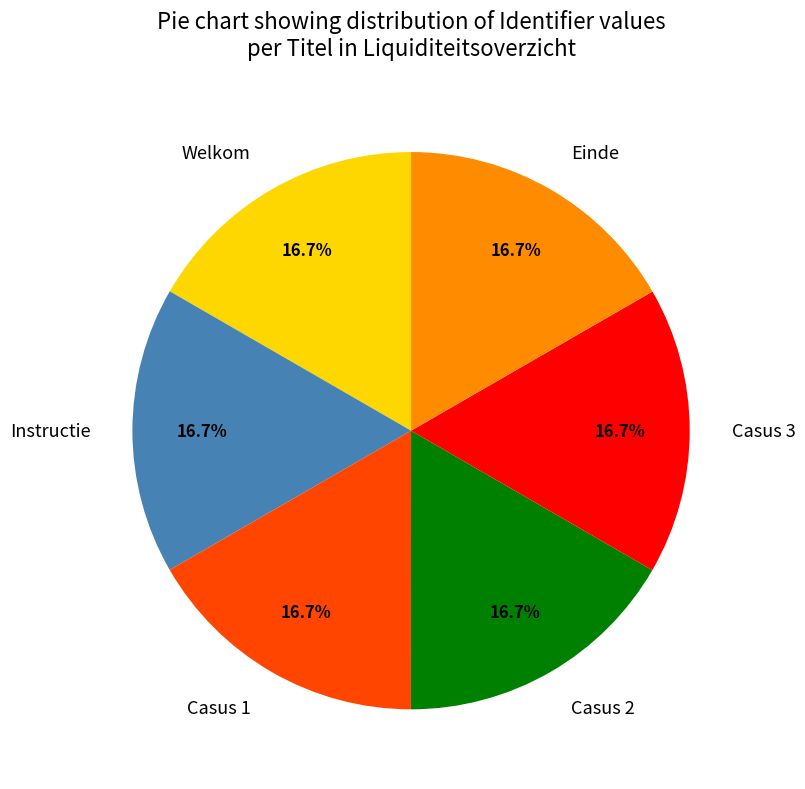

To the nearest percent, what percentage of the pie is Einde?

17%